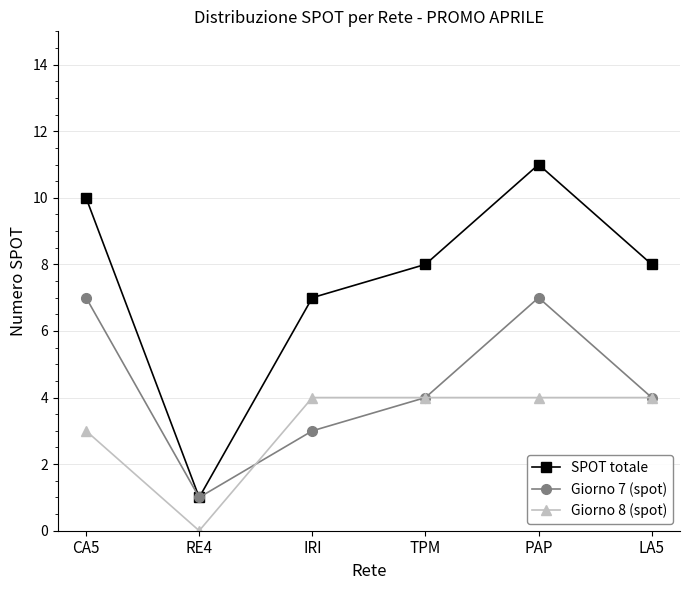

What is the difference between the SPOT totale values at PAP and CA5?

1